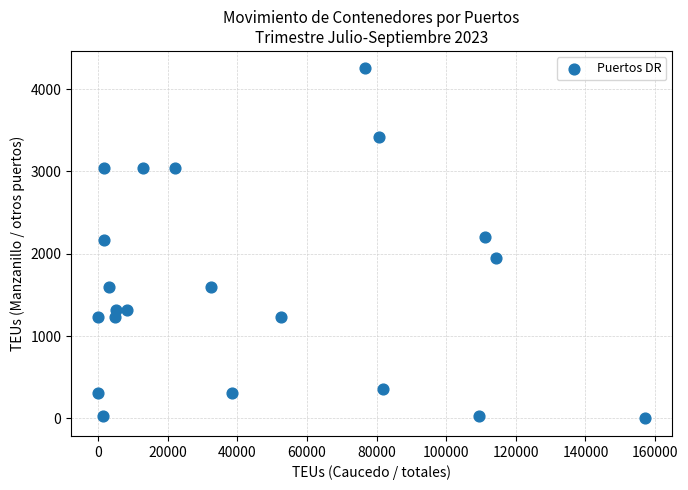

What is the range of X values (max minus min)?

157076.0